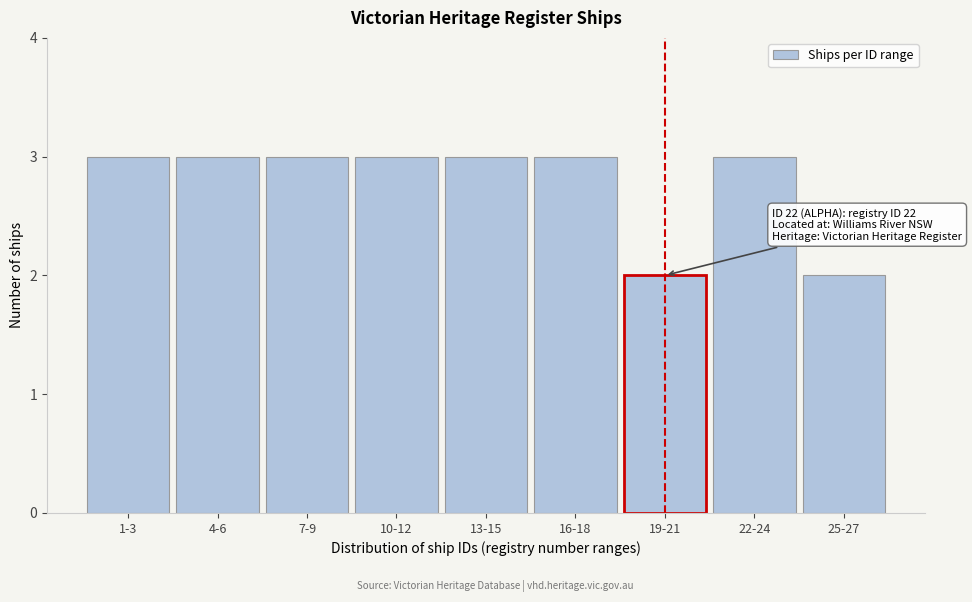

Reading left to right, what are all the values shown in this chart?

3	3	3	3	3	3	2	3	2